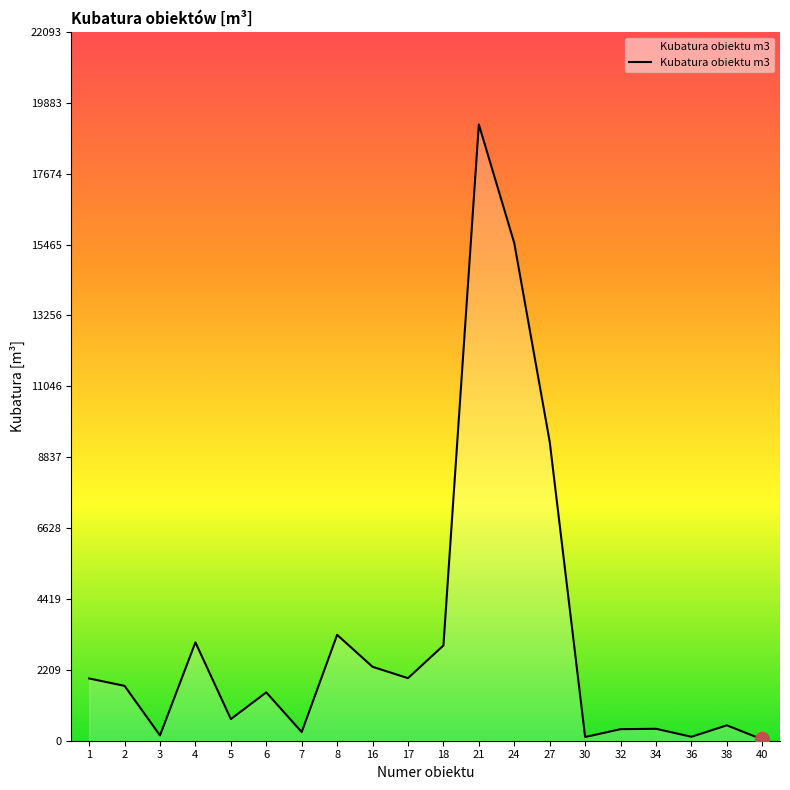

True or false: the data shows 41 at 40.

True